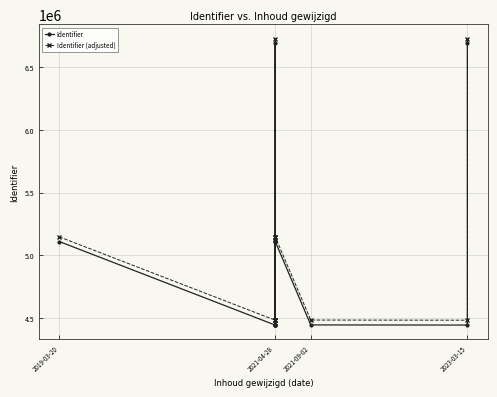

Which series has the widest spread of values?

Identifier